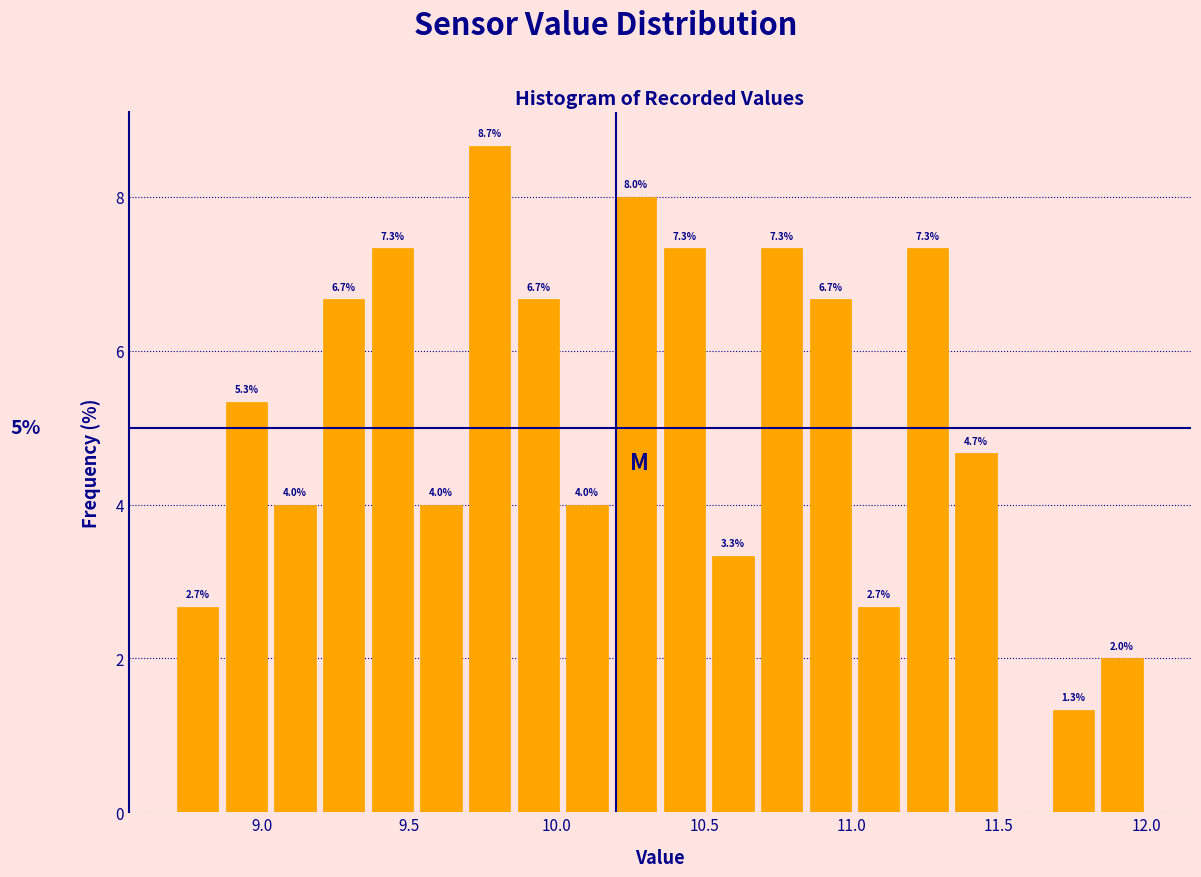

Around what value on the x-axis is the tallest bar? Give the approximate position of its centre, as read against the axis.

9.75